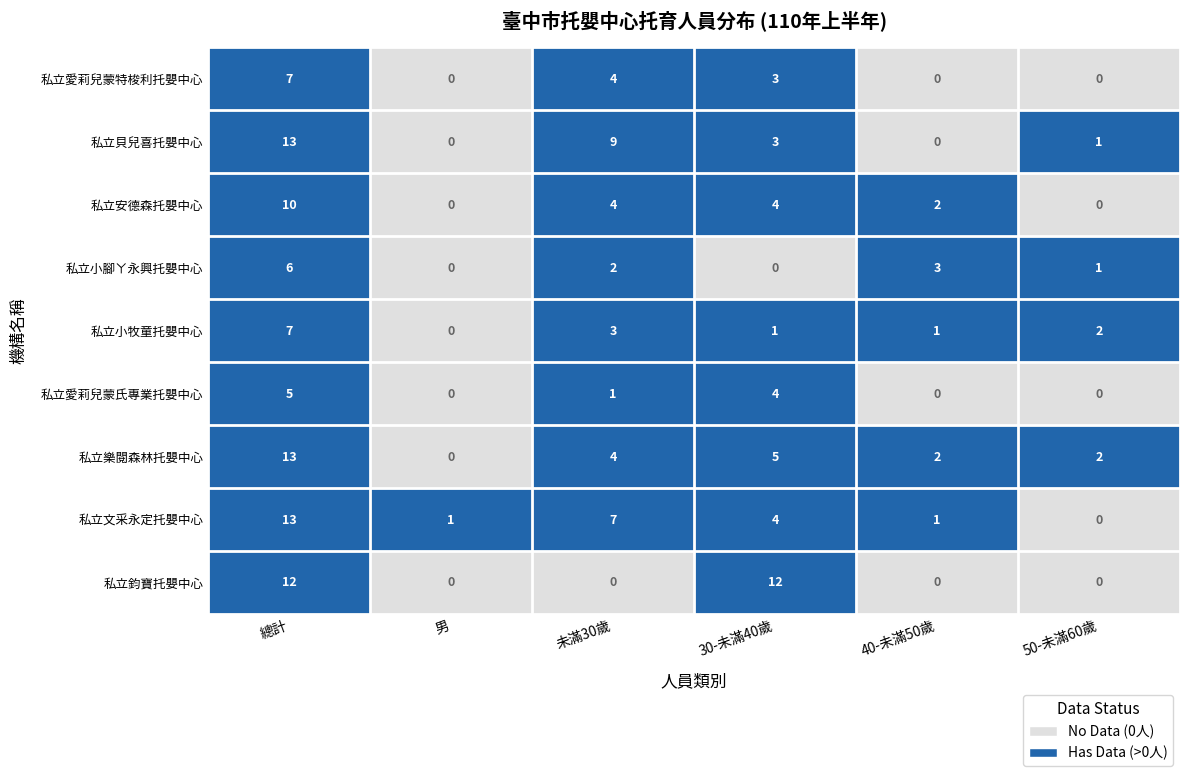

The value of 私立愛莉兒蒙氏專業托嬰中心 at 50-未滿60歲 is 0. True or false?

True